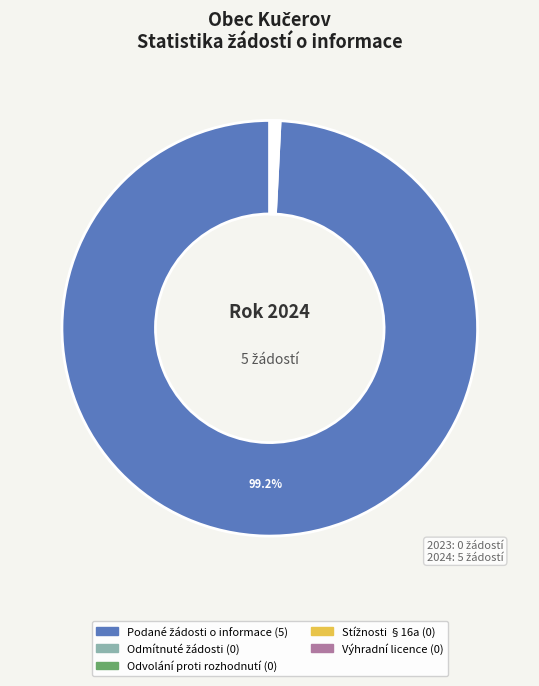

Is there any slice that represents more than half of the pie?

Yes